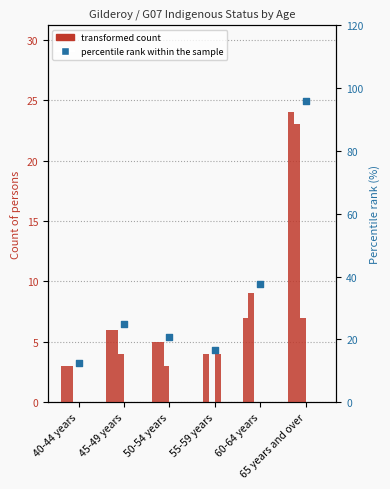

At how many categories does at least one series exceed 30?

2